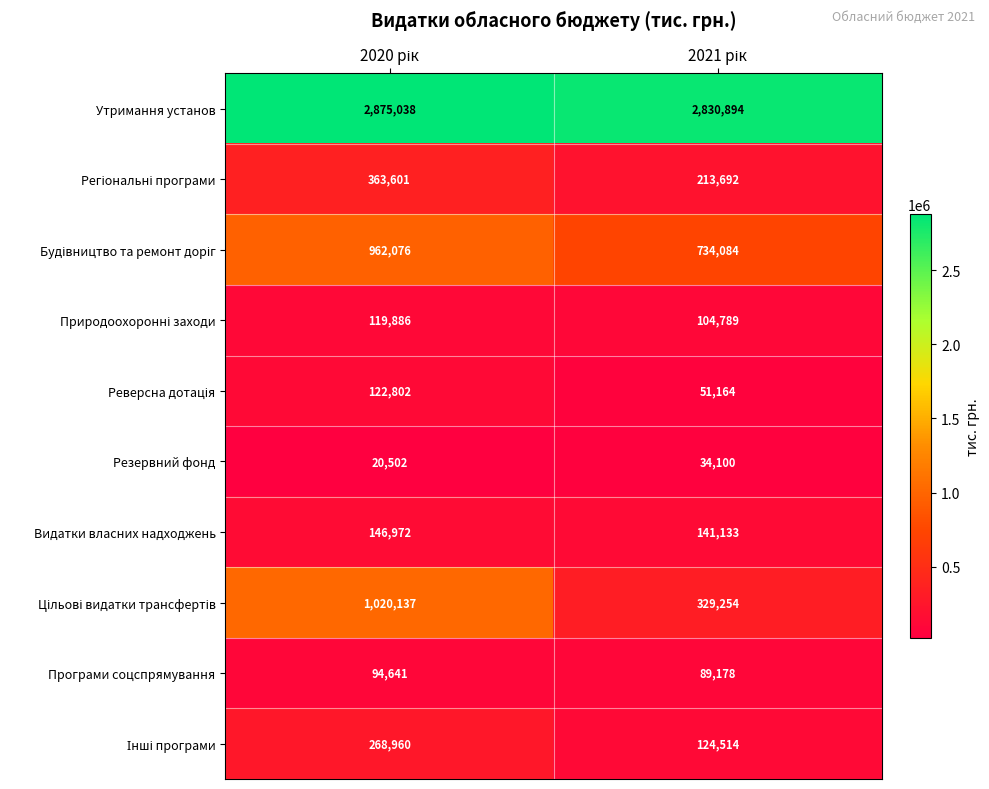

Which series has the largest total across all categories?

Утримання установ